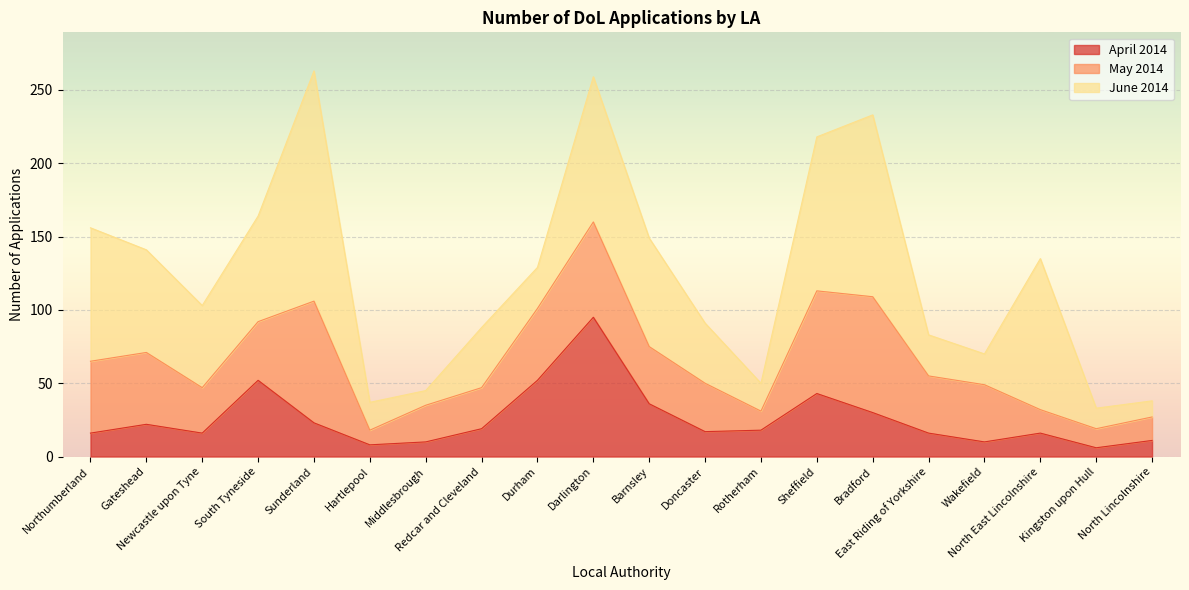

Between which two adjacent categories do June 2014 and April 2014 first intersect?

Redcar and Cleveland and Durham